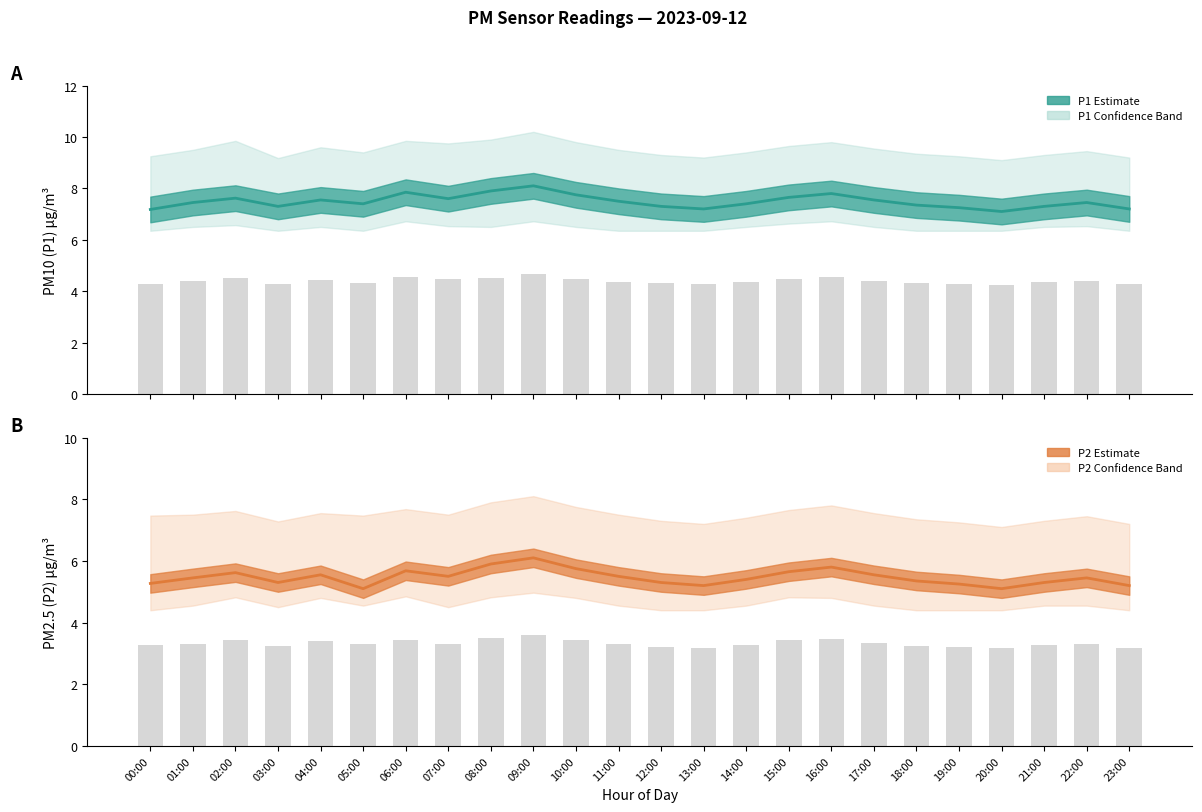

At which category does the chart reach its peak across all series?

09:00